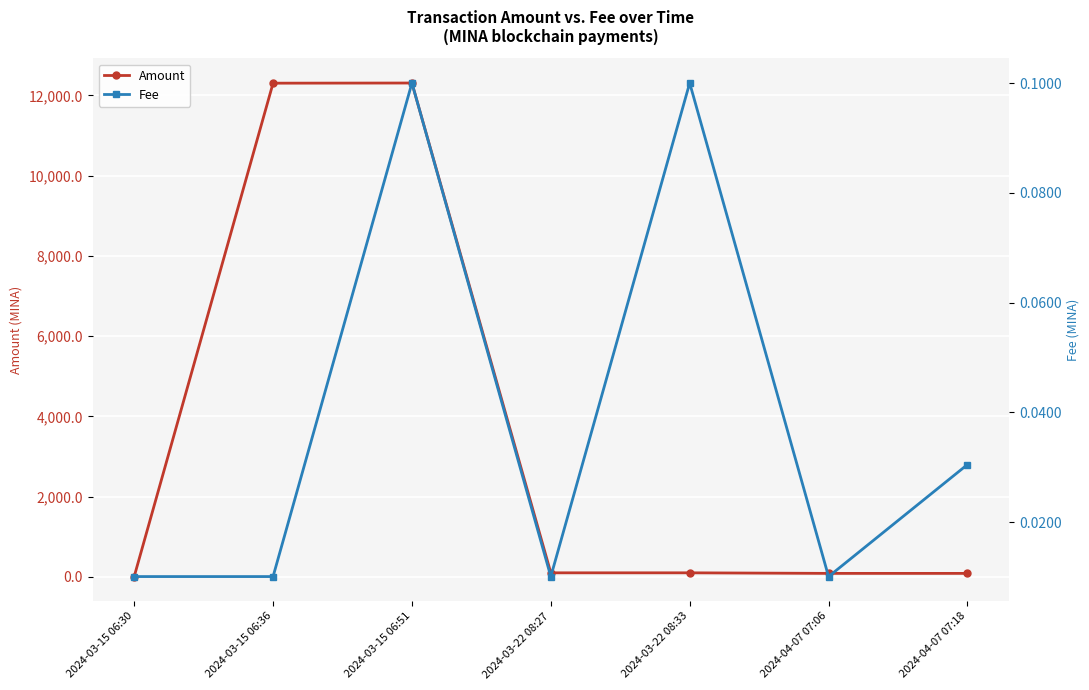

How many data points does each series have?

7